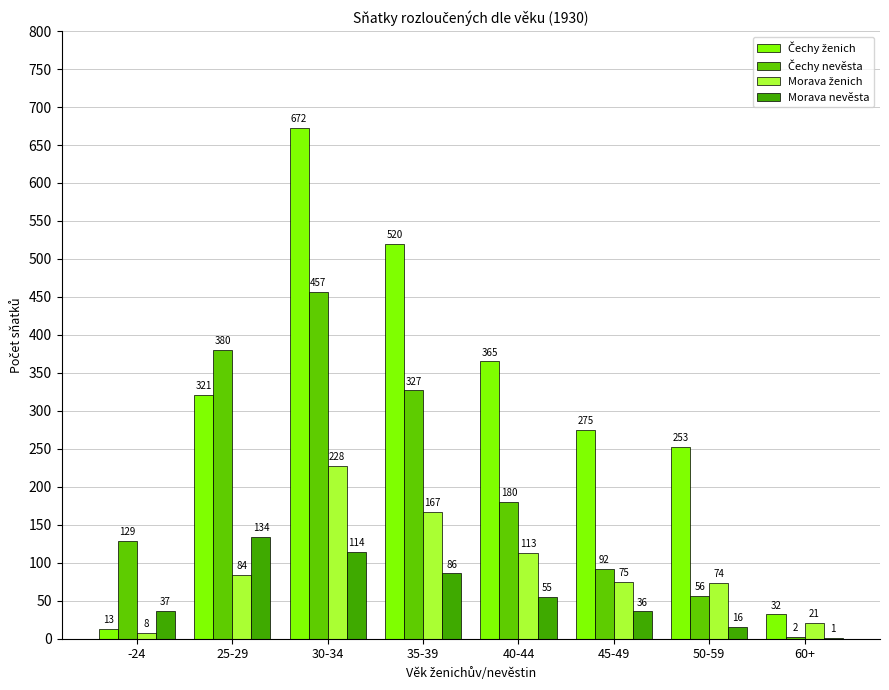

At which category is the sum across all series the highest?

30-34